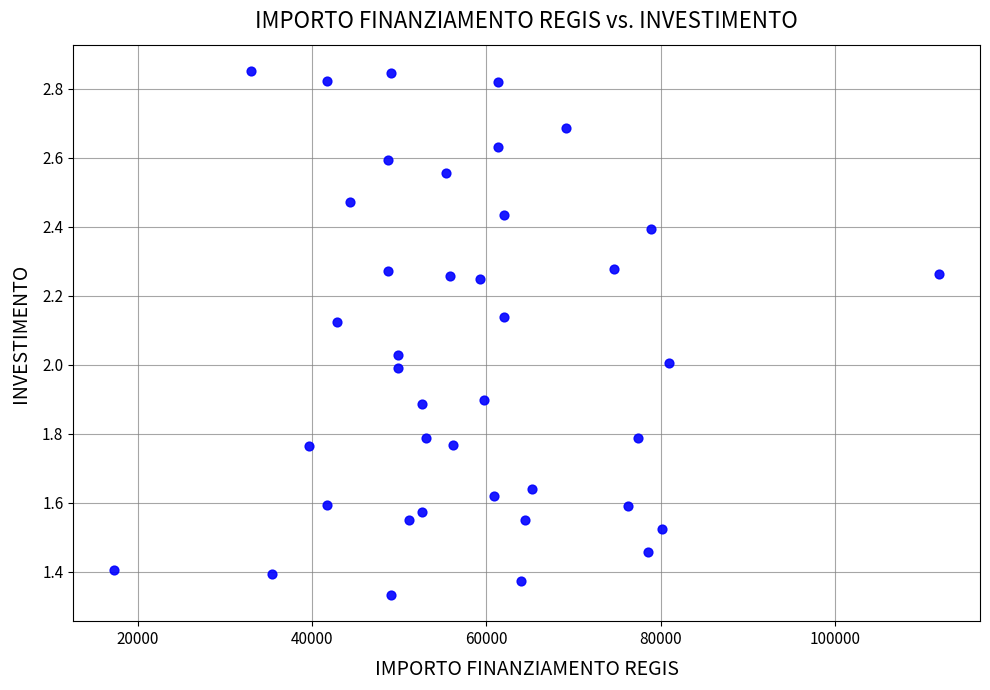

What is the range of X values (max minus min)?

94665.7